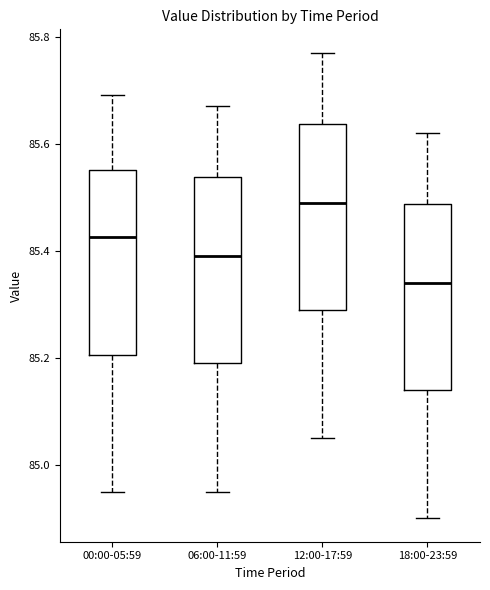

Which box has the lowest median line?

18:00-23:59